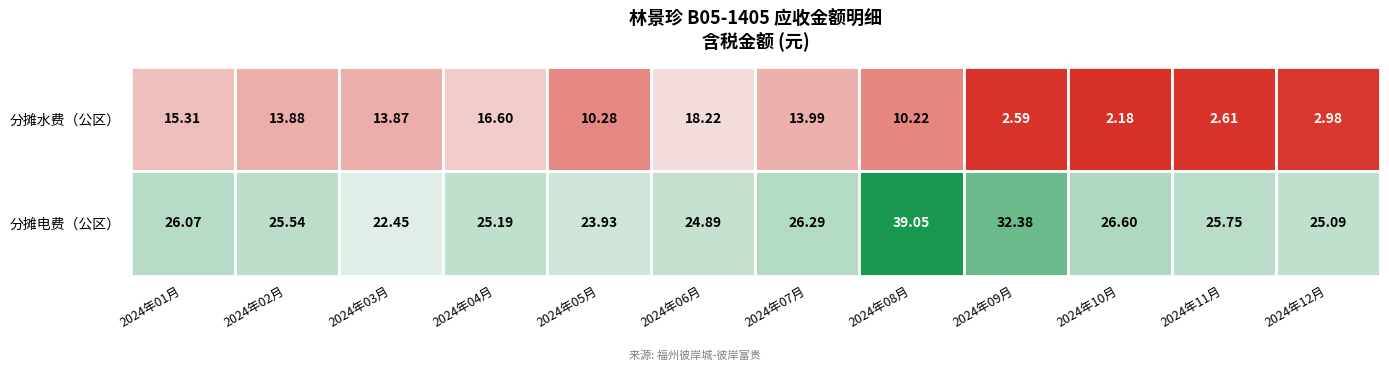

Is the value of 分摊电费（公区） at 2024年04月 greater than the value of 分摊水费（公区） at 2024年01月?

Yes